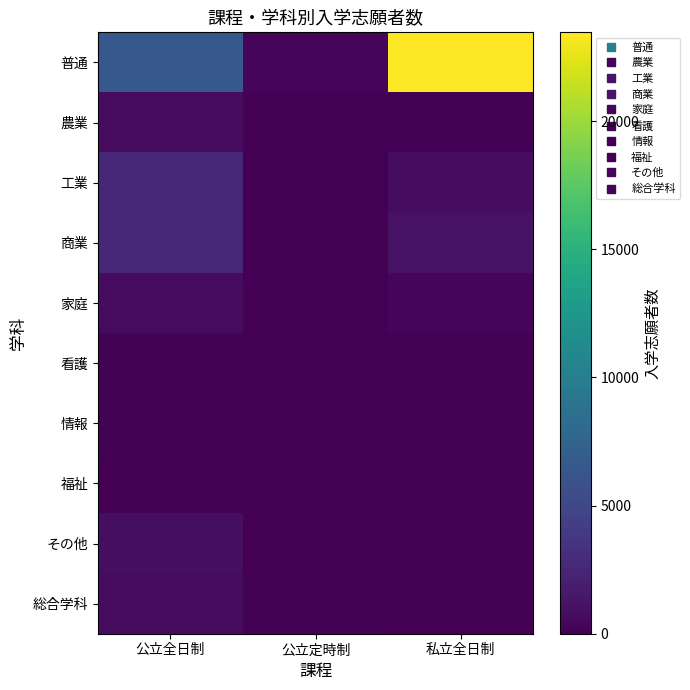

What is the greatest value displayed?

23468